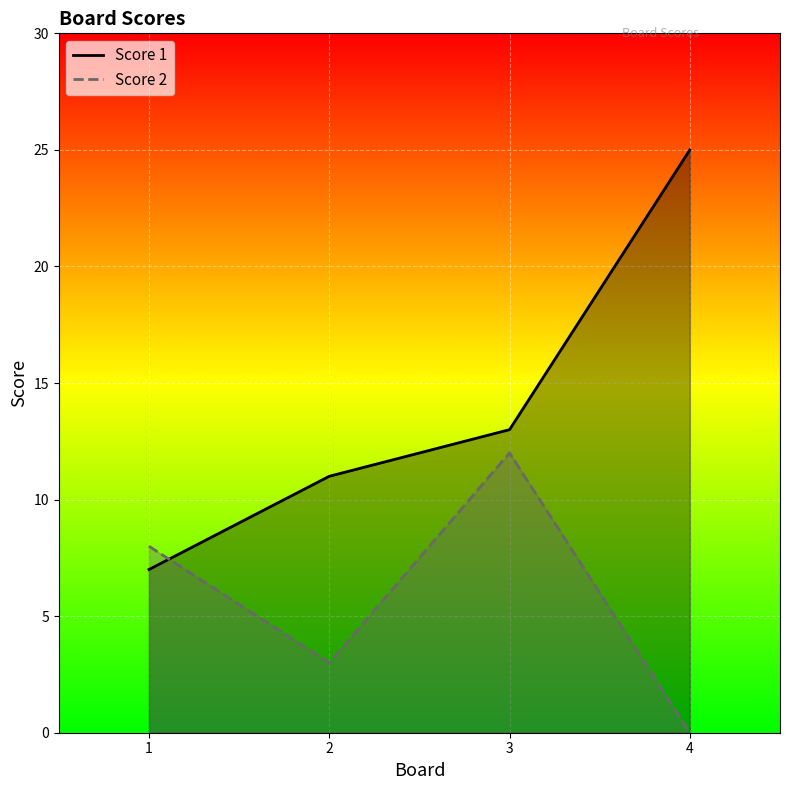

In Score 2, how many points are lower than both neighbors (excluding endpoints)?

1